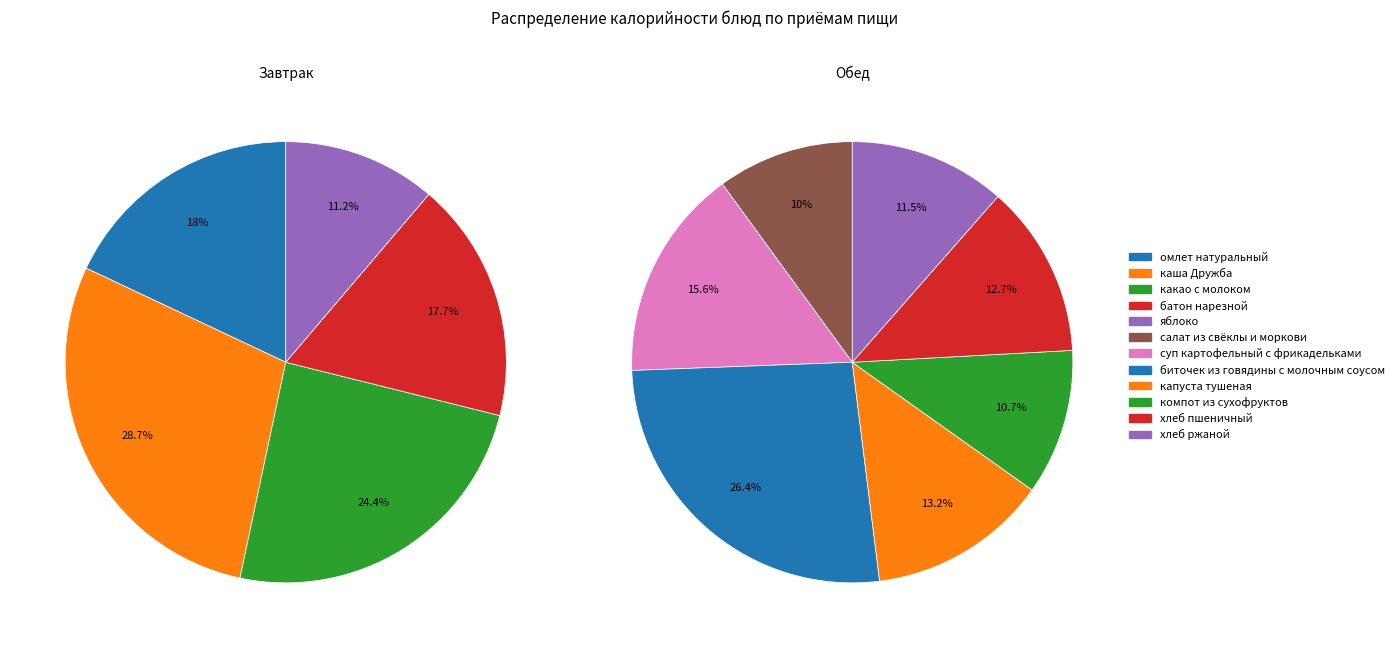

Is there a majority slice in this chart?

No